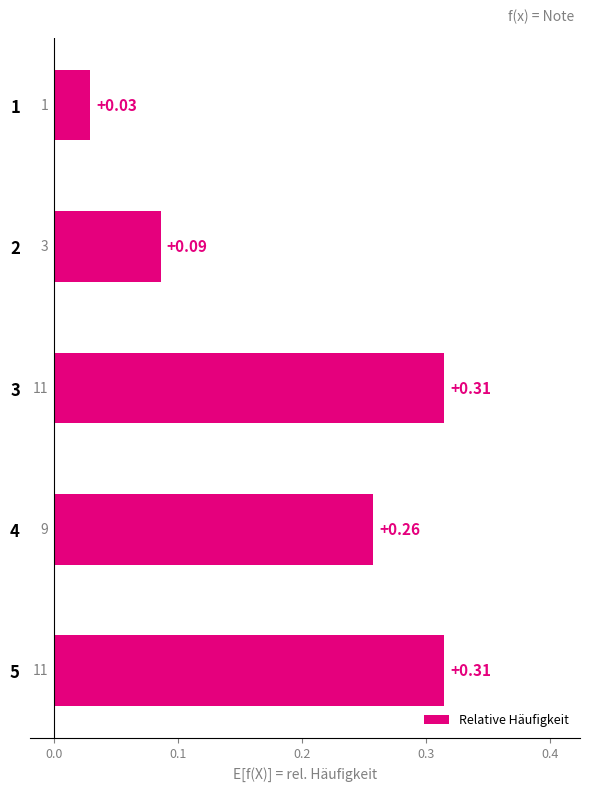

How many bars are there in total?

5